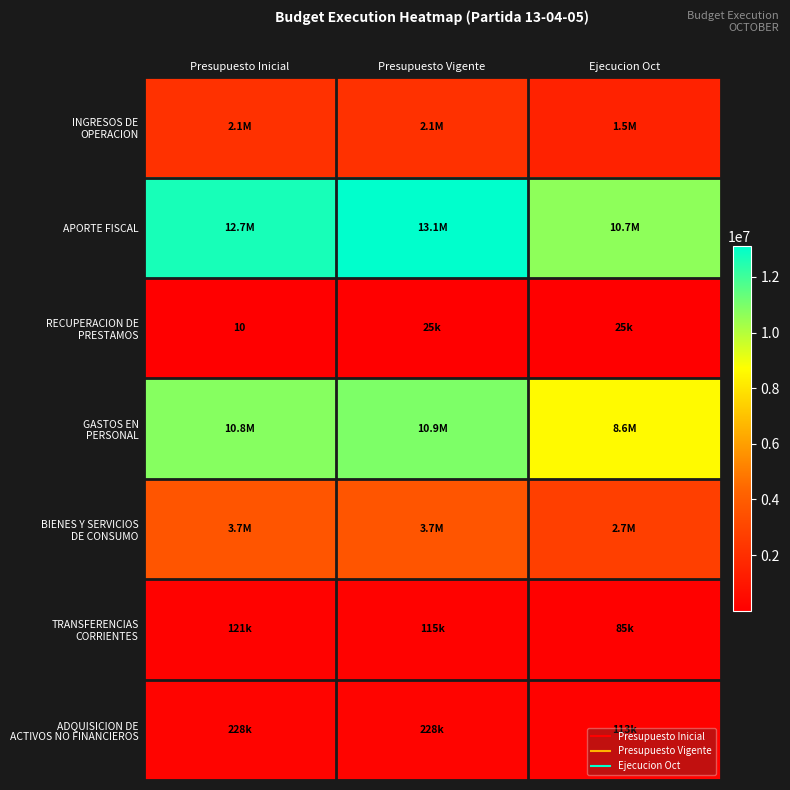

Rank the categories by GASTOS EN PERSONAL value from lowest to highest.

Ejecucion Oct, Presupuesto Inicial, Presupuesto Vigente